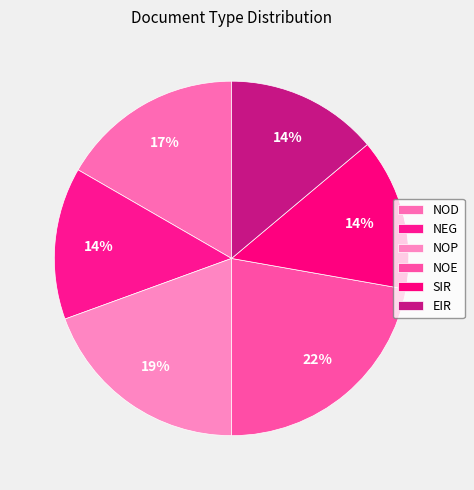

Does NOE represent more than half of the total?

No